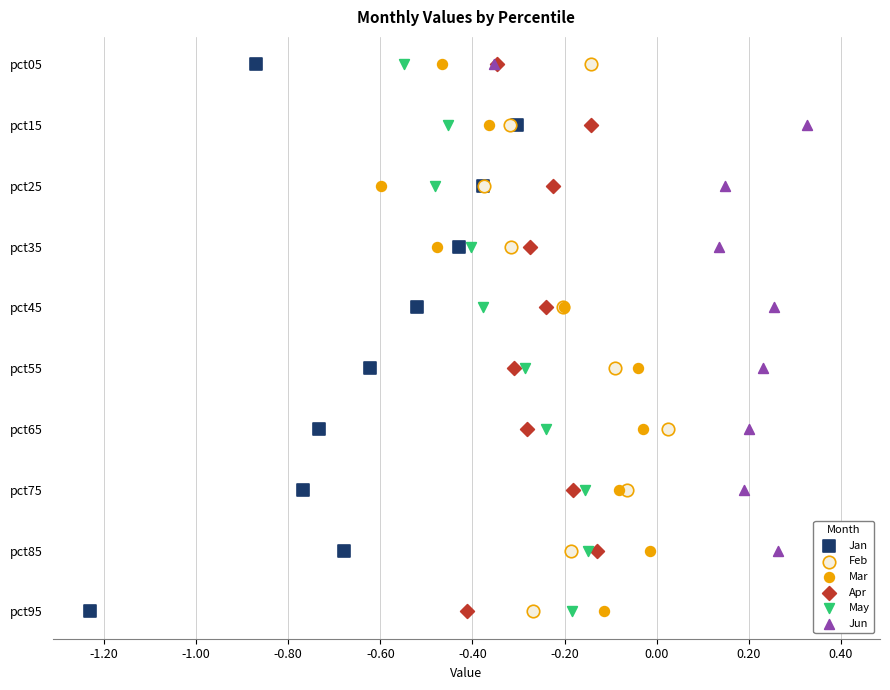

What are all the series names shown in the legend?

Jan, Feb, Mar, Apr, May, Jun